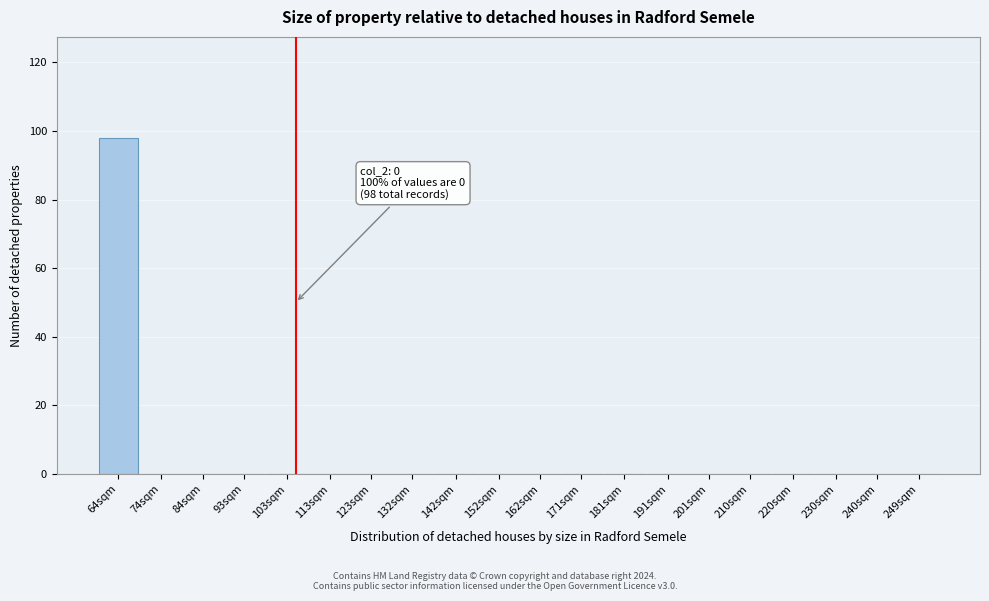

Reading left to right, transcribe all the data shown in this chart.

64sqm=98	74sqm=0	84sqm=0	93sqm=0	103sqm=0	113sqm=0	123sqm=0	132sqm=0	142sqm=0	152sqm=0	162sqm=0	171sqm=0	181sqm=0	191sqm=0	201sqm=0	210sqm=0	220sqm=0	230sqm=0	240sqm=0	249sqm=0